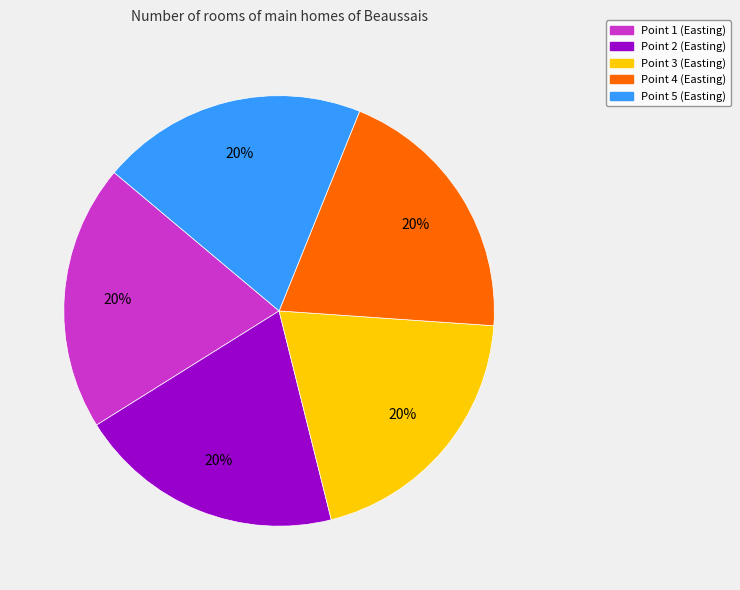

Does any single category account for the majority?

No